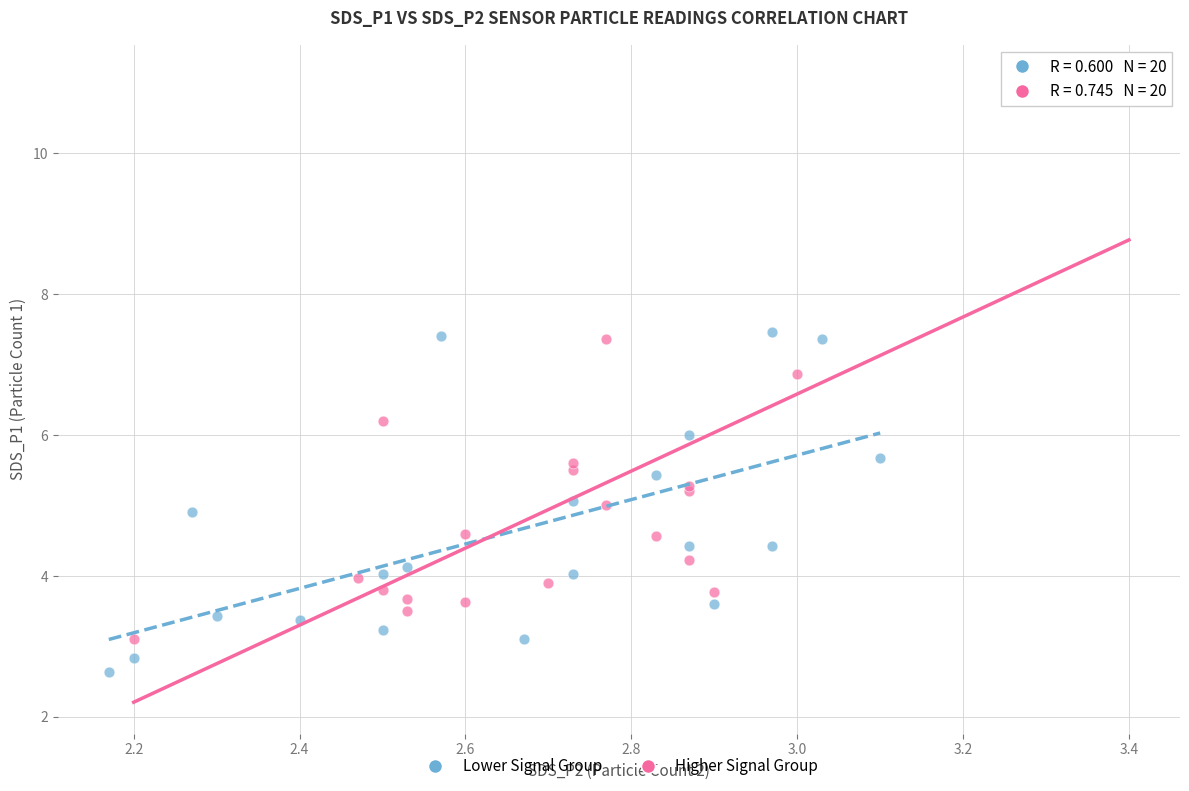

Which series contains the lowest Y value?

Lower Signal Group